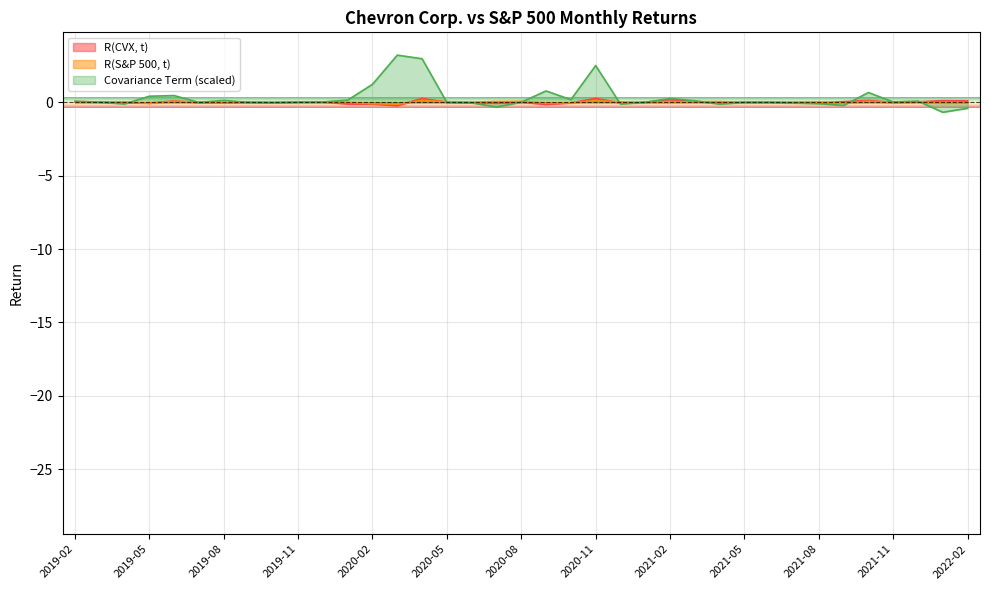

How many data points in R(CVX, t) are less than 0?

17